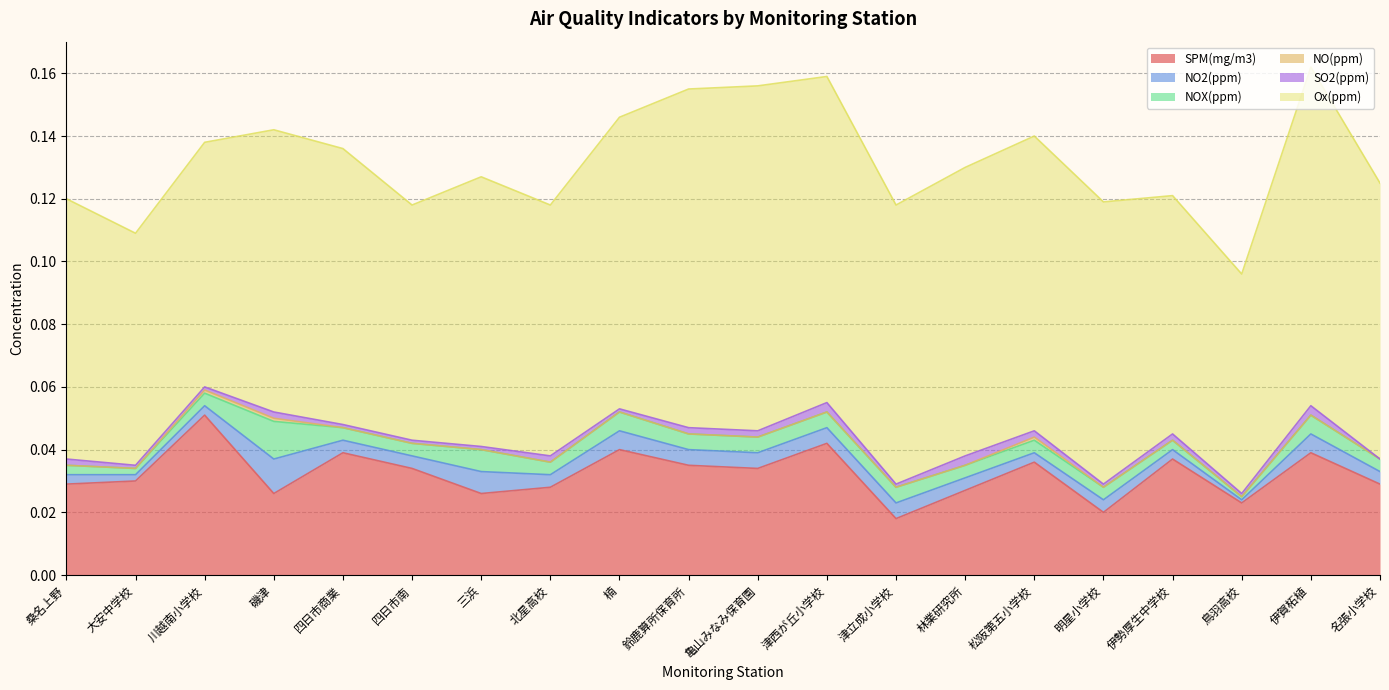

How many lines are shown in the chart?

6